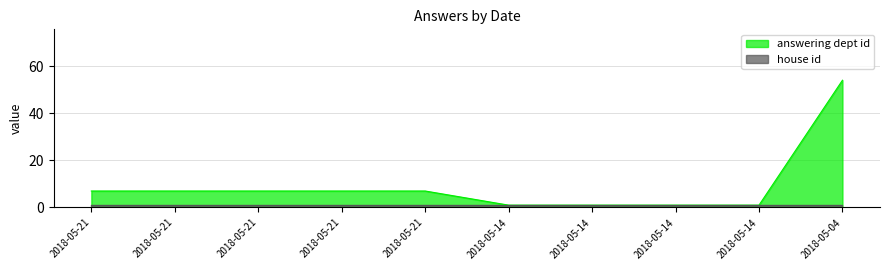

At which label does the data first exceed 7?

2018-05-04